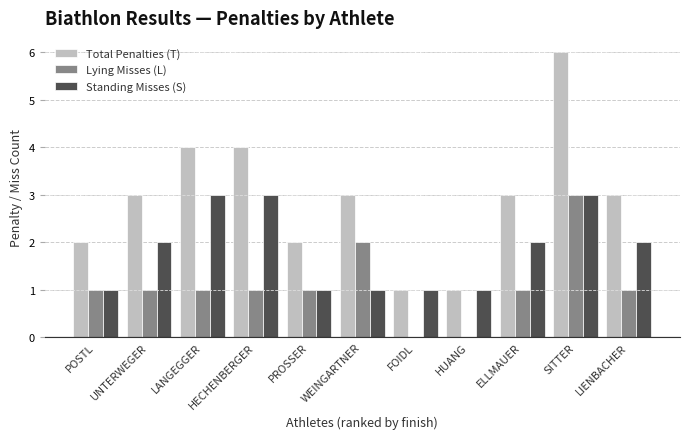

What is the sum of the Standing Misses (S) values at POSTL and UNTERWEGER?

3